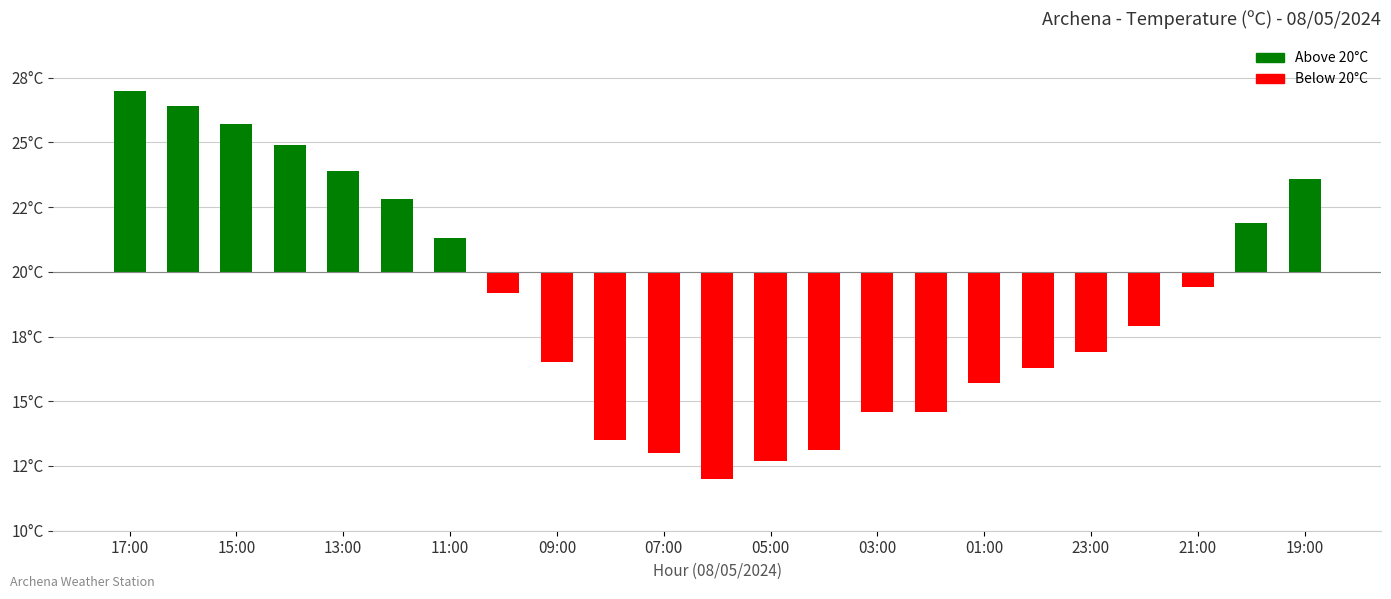

What is the value of the 5th bar from the left?

3.9